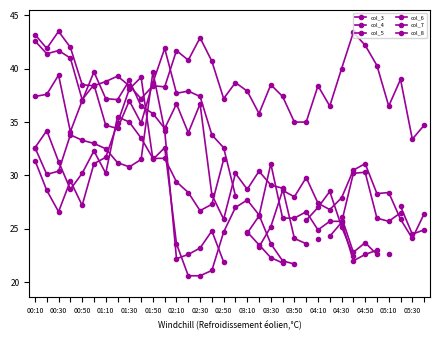

What is the value of the col_8 point at the 16th from the left?

21.1